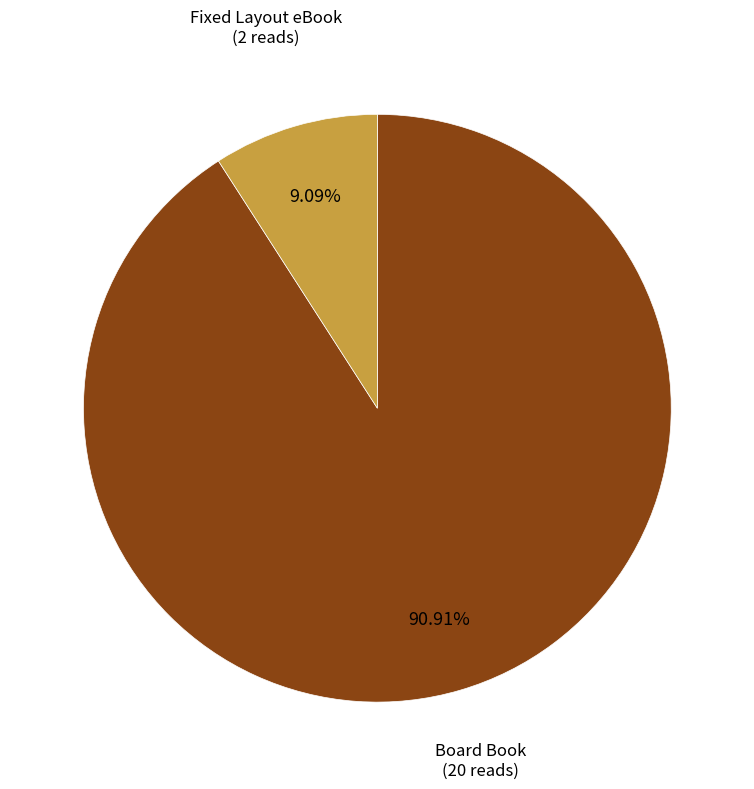

What is the ratio of the value at Fixed Layout eBook to the value at Board Book?

0.1